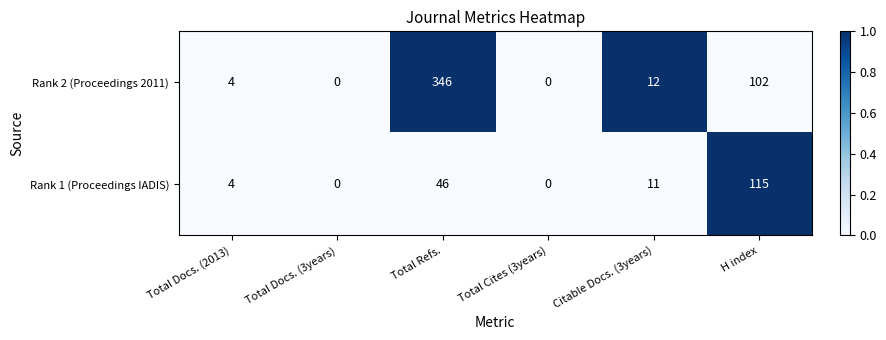

At which category is the sum across all series the highest?

Total Refs.